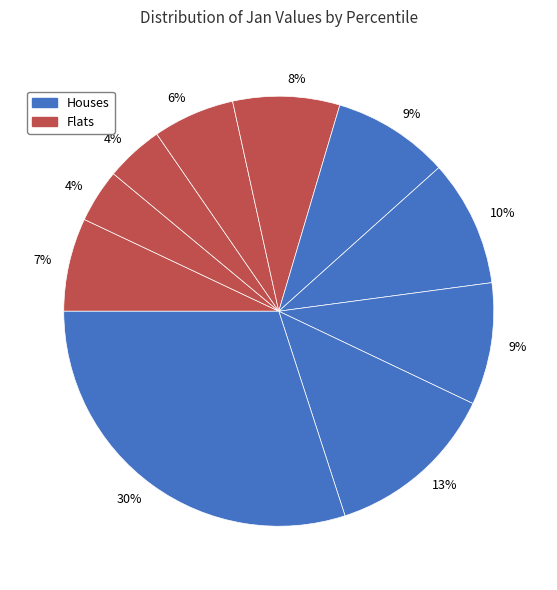

How many segments does this pie chart have?

10